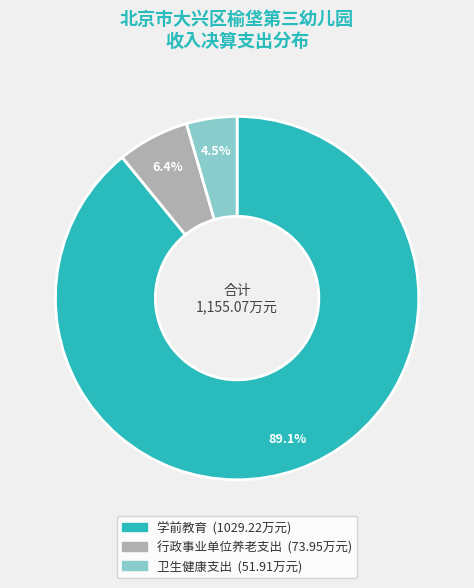

The 学前教育 slice represents 78% of the pie. True or false?

False